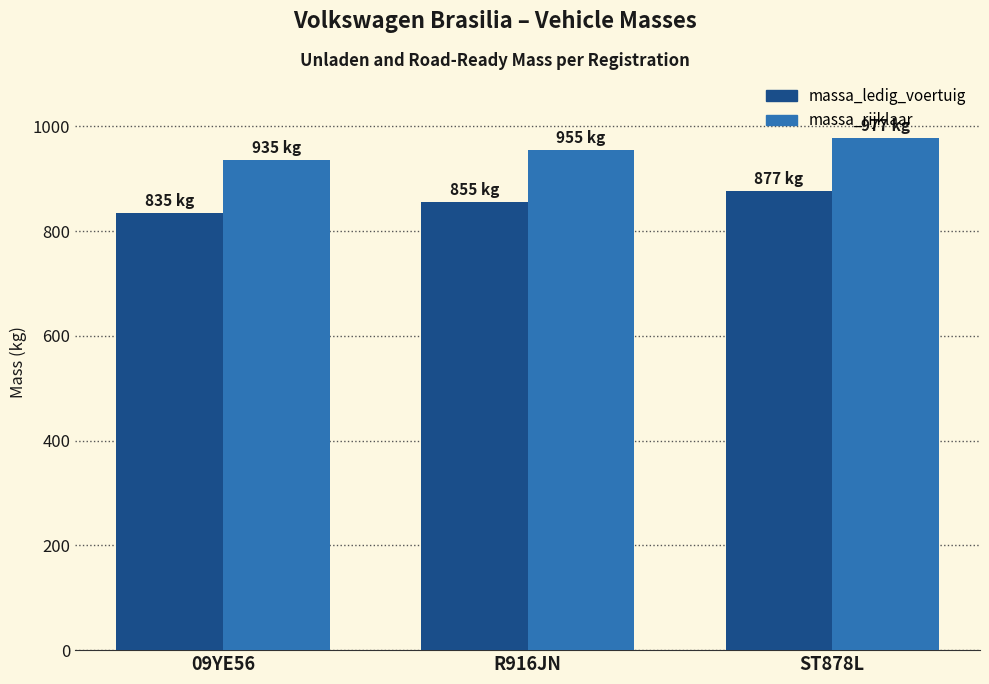

The value of massa_ledig_voertuig at 09YE56 is 835. True or false?

True